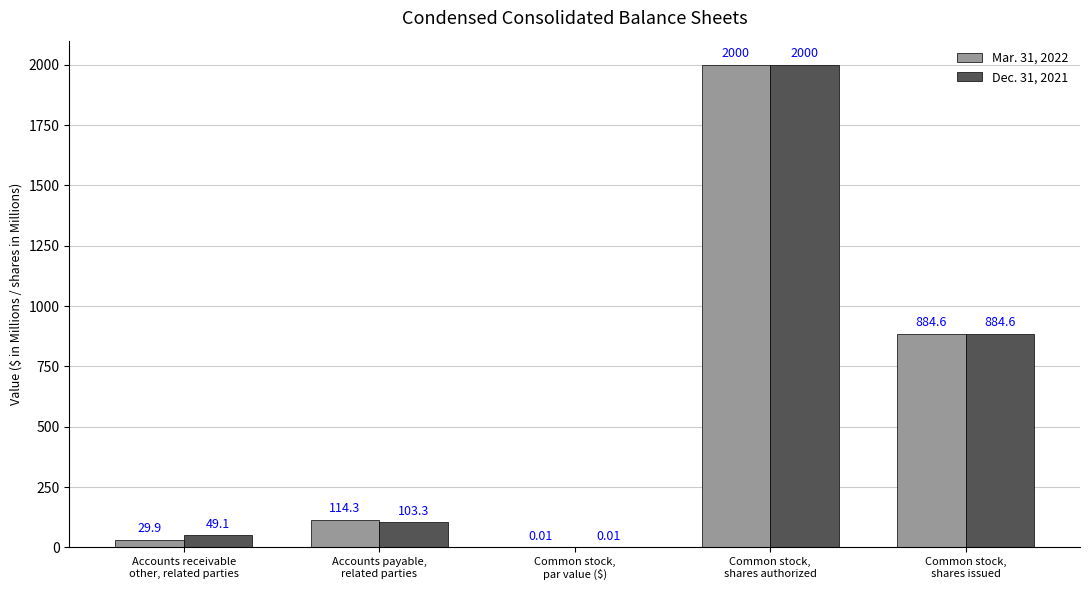

What is the sum of all Dec. 31, 2021 values?

3037.0